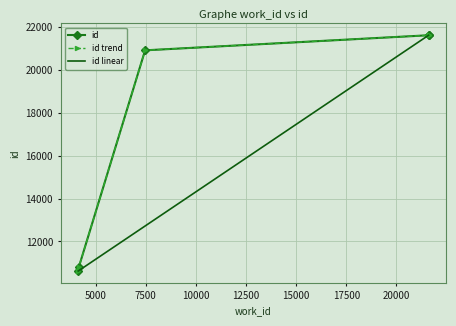

The value at 7470 is 20898. True or false?

True